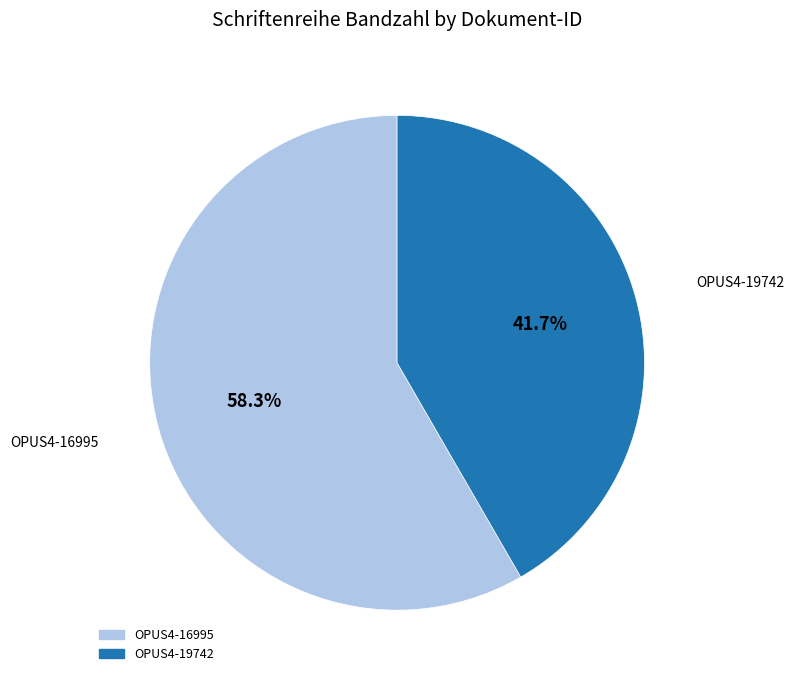

Approximately how many times larger is the value at OPUS4-16995 compared to OPUS4-19742?

1.4